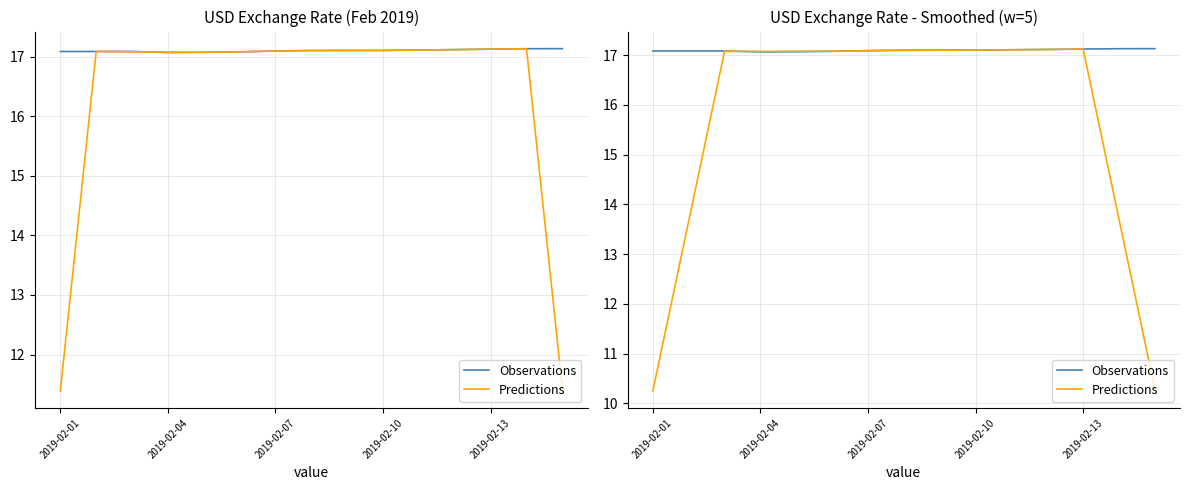

How many distinct data groups are displayed?

2